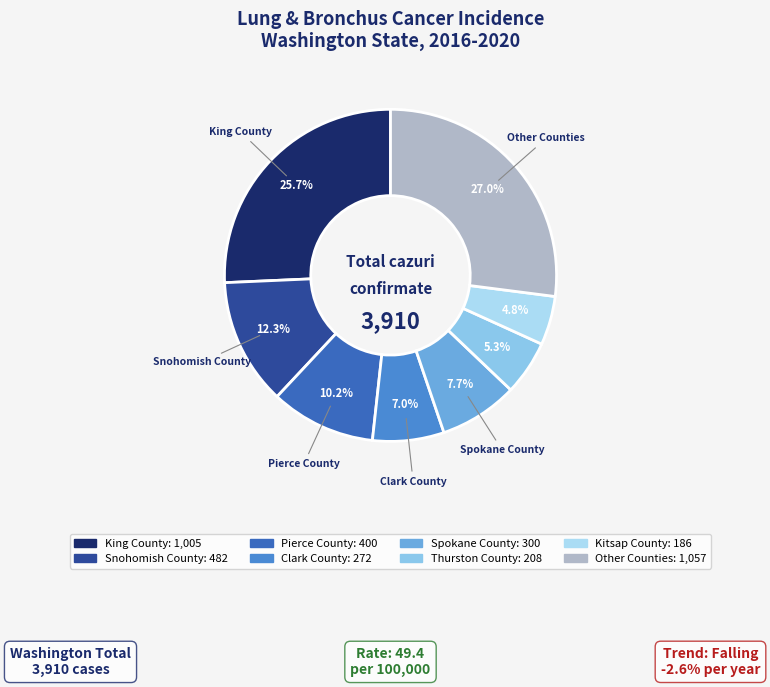

Is there any slice that represents more than half of the pie?

No